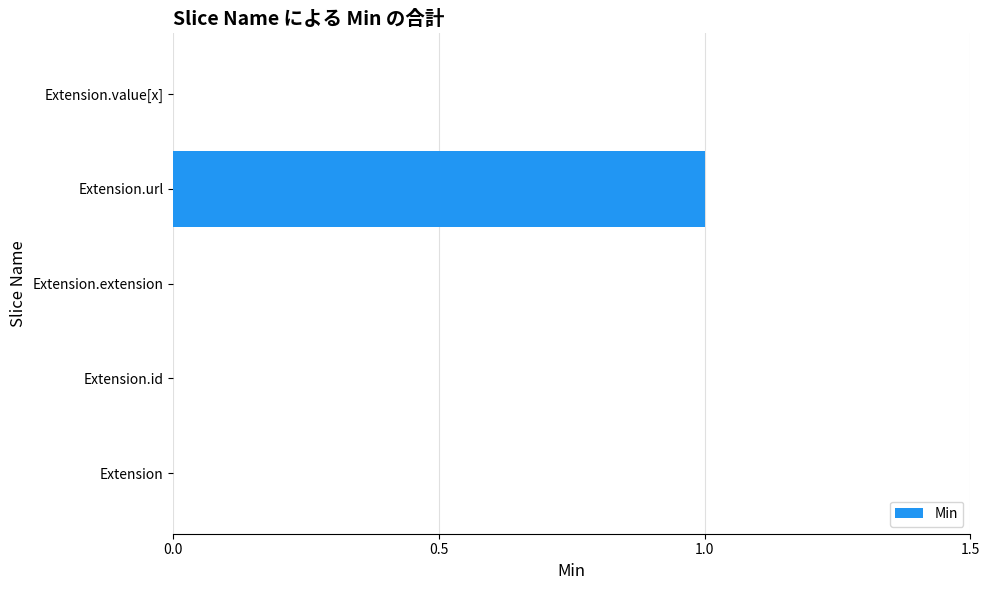

Which category has the highest value across all series?

Extension.url